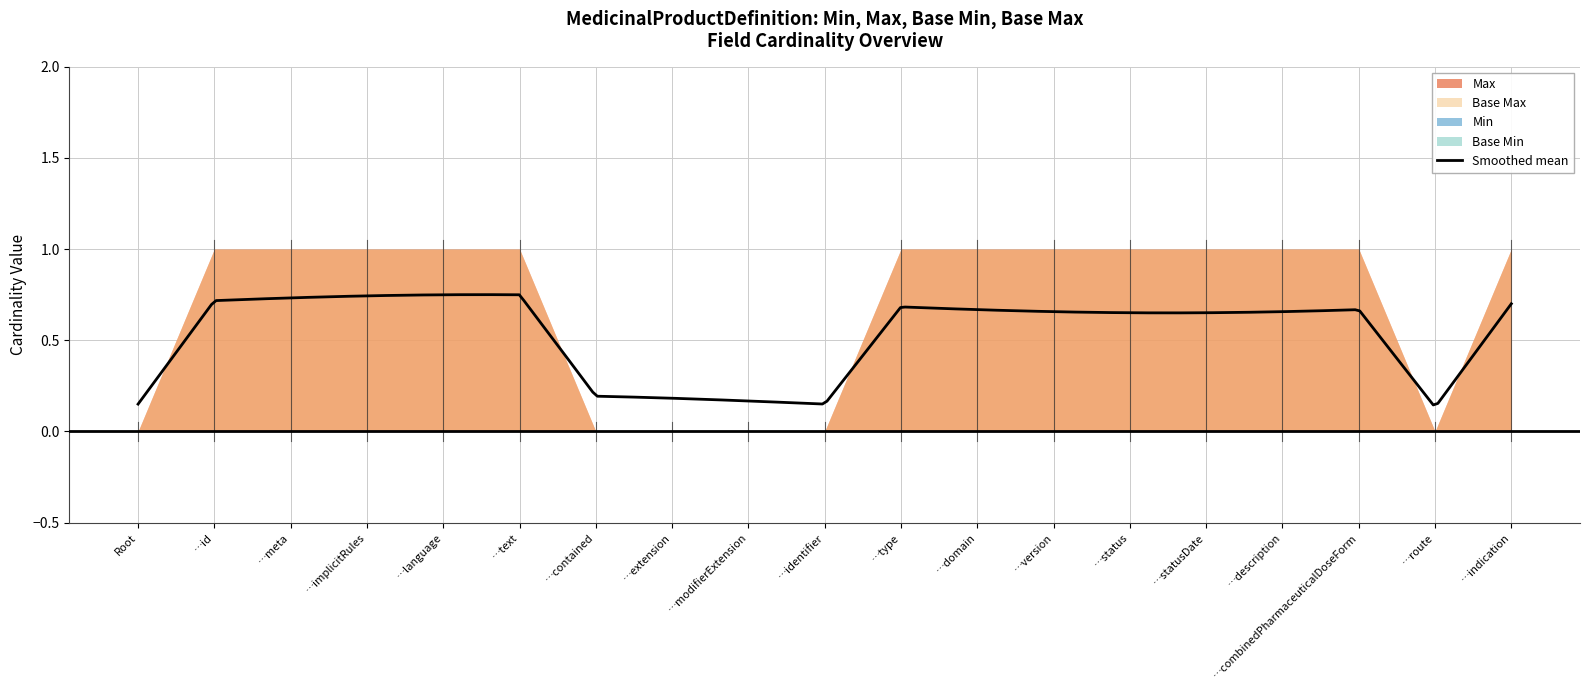

Does the chart have visible grid lines?

Yes